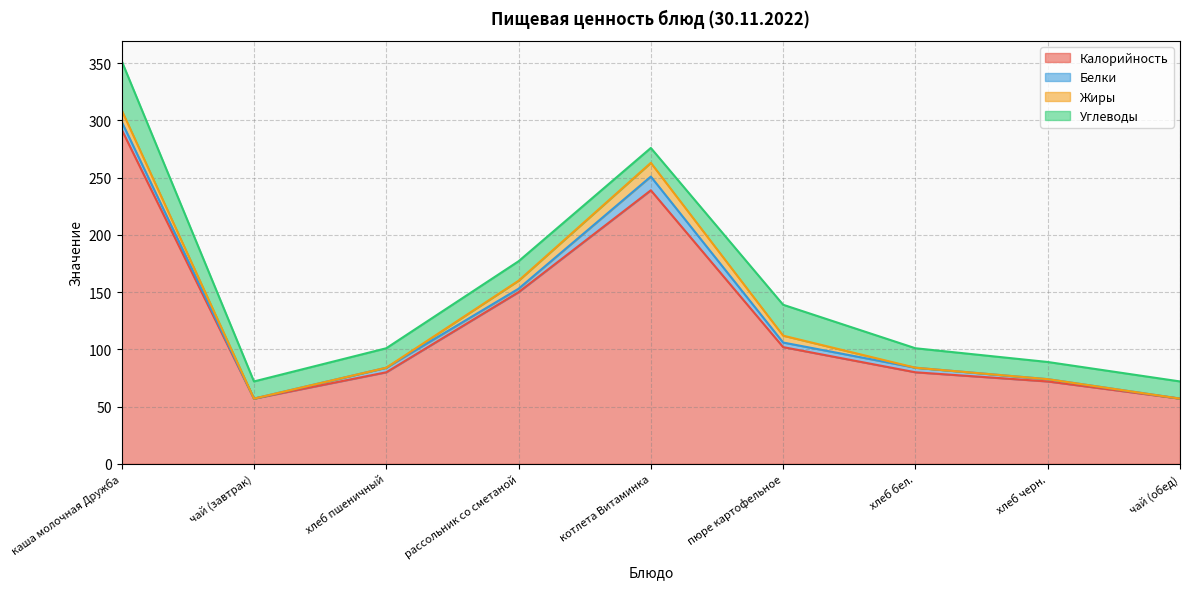

Reading left to right, extract all data points from this chart.

Калорийность: каша молочная Дружба=292	чай (завтрак)=57	хлеб пшеничный=80	рассольник со сметаной=150	котлета Витаминка=239	пюре картофельное=102	хлеб бел.=80	хлеб черн.=72	чай (обед)=57
Белки: каша молочная Дружба=7	чай (завтрак)=0	хлеб пшеничный=4	рассольник со сметаной=3	котлета Витаминка=12	пюре картофельное=4	хлеб бел.=4	хлеб черн.=2	чай (обед)=0
Жиры: каша молочная Дружба=10	чай (завтрак)=0	хлеб пшеничный=0	рассольник со сметаной=7	котлета Витаминка=12	пюре картофельное=6	хлеб бел.=0	хлеб черн.=0	чай (обед)=0
Углеводы: каша молочная Дружба=43	чай (завтрак)=15	хлеб пшеничный=17	рассольник со сметаной=17	котлета Витаминка=13	пюре картофельное=27	хлеб бел.=17	хлеб черн.=15	чай (обед)=15